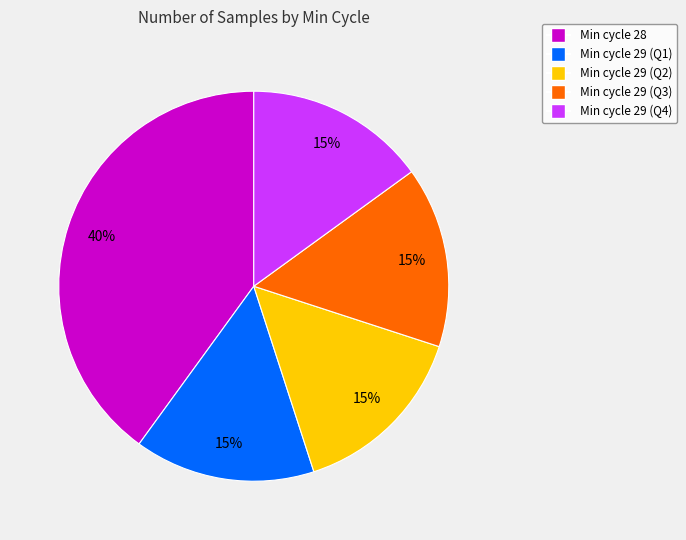

To the nearest percent, what is the difference between the largest and smallest slice percentages?

25%